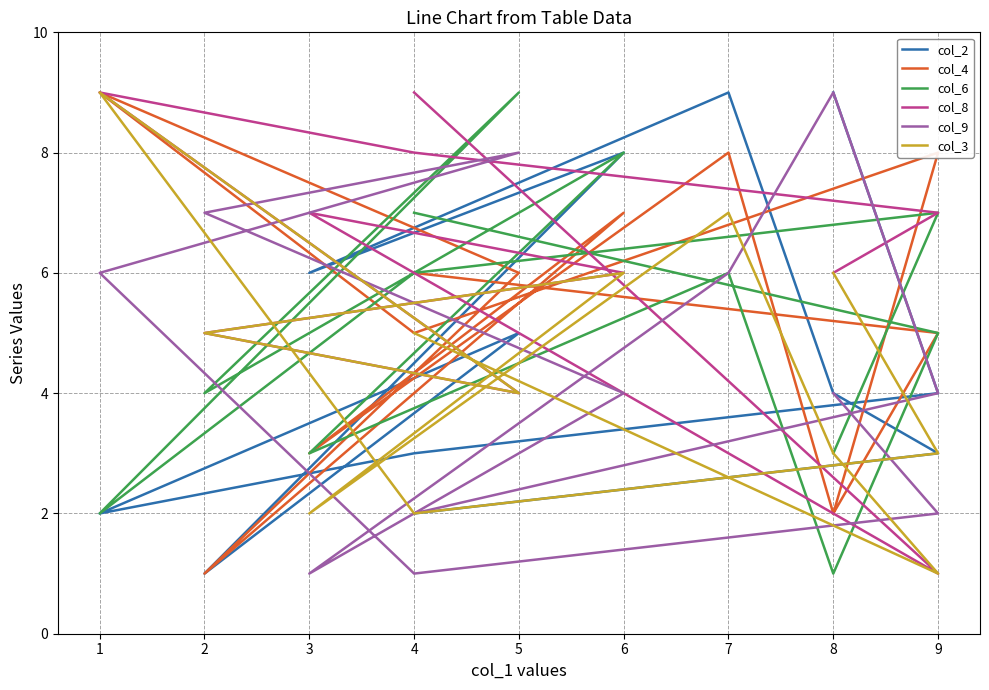

How many values in the col_8 series exceed 6?

5